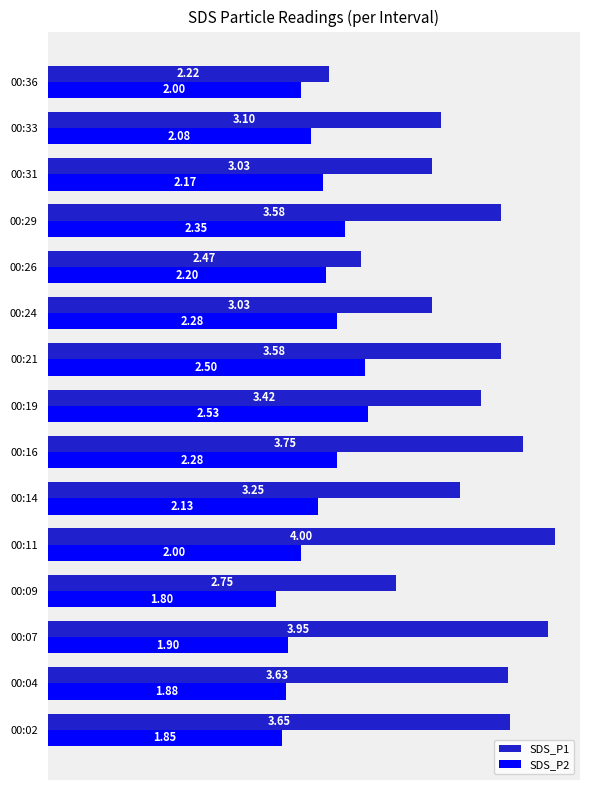

Rank the series at 00:09 from lowest to highest value.

SDS_P2, SDS_P1